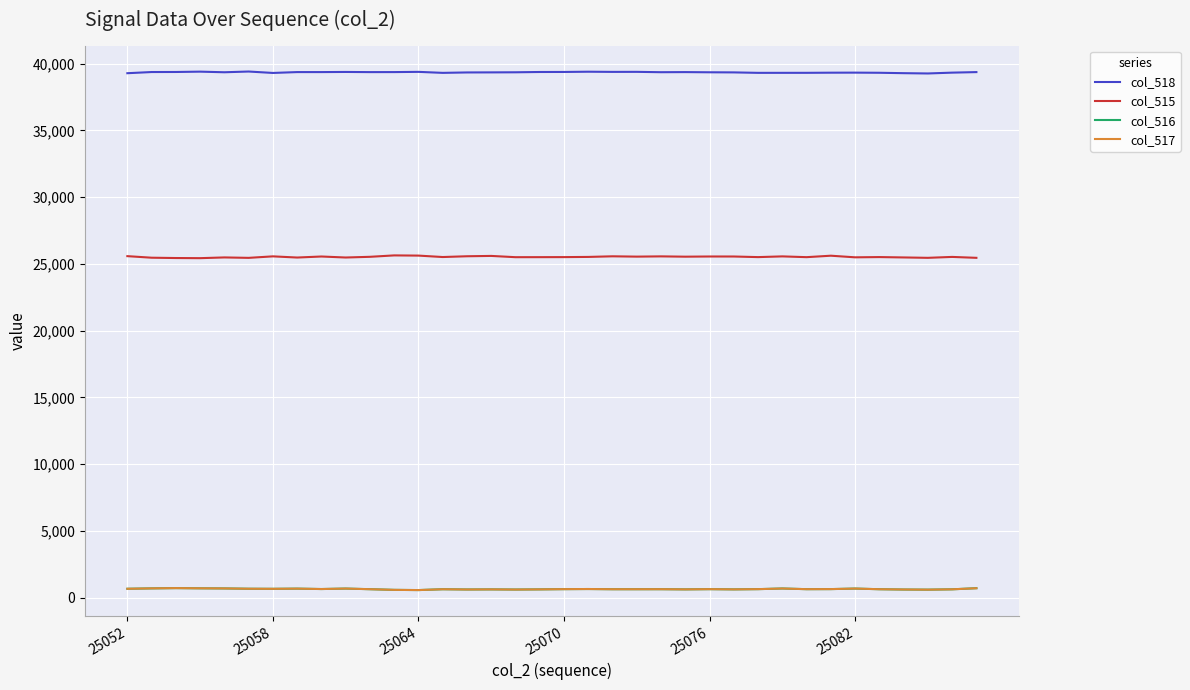

What is the maximum value for col_516?

724